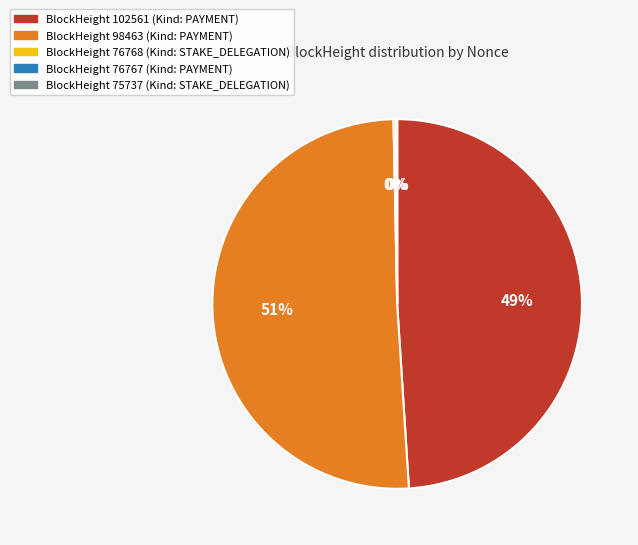

Does any single category account for the majority?

Yes